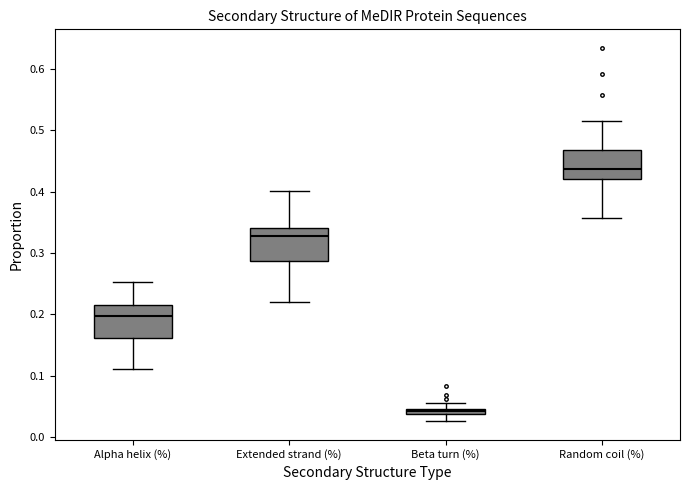

Where does the lower whisker of the box for Alpha helix (%) end on the y-axis? The values are not printed on the chart, so give them approximately, as read against the axis.

0.11